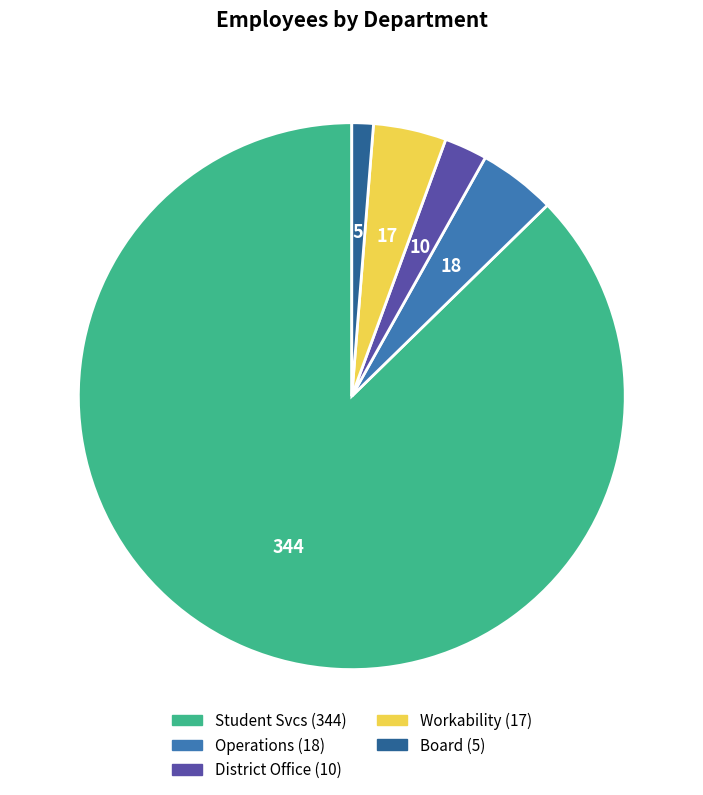

Which slice is the smallest?

Board